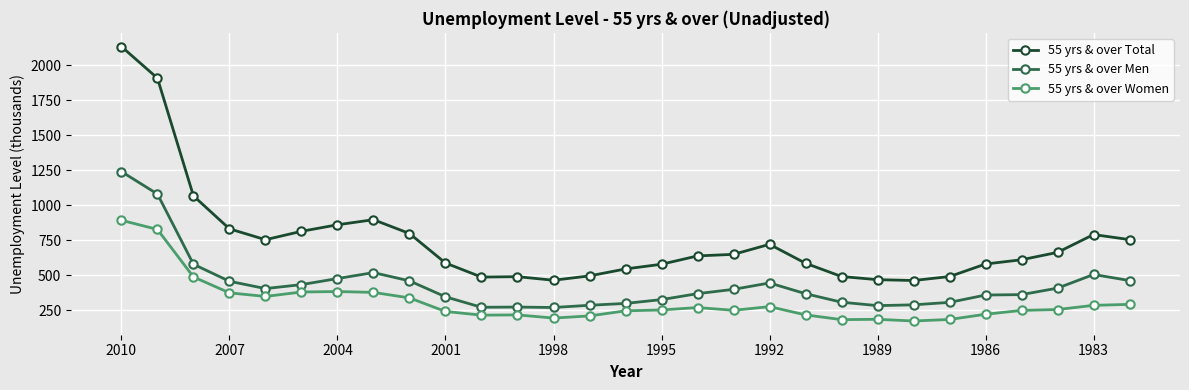

How many lines are shown in the chart?

3